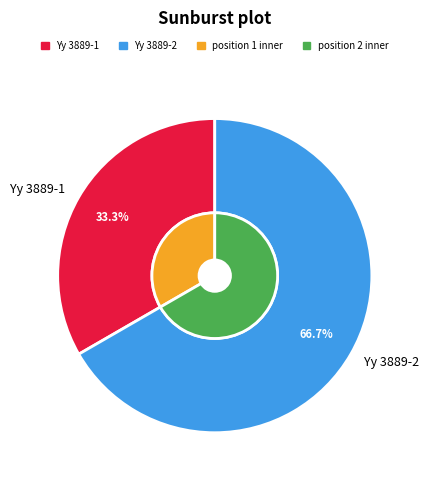

Which slice is the smallest?

Yy 3889-1